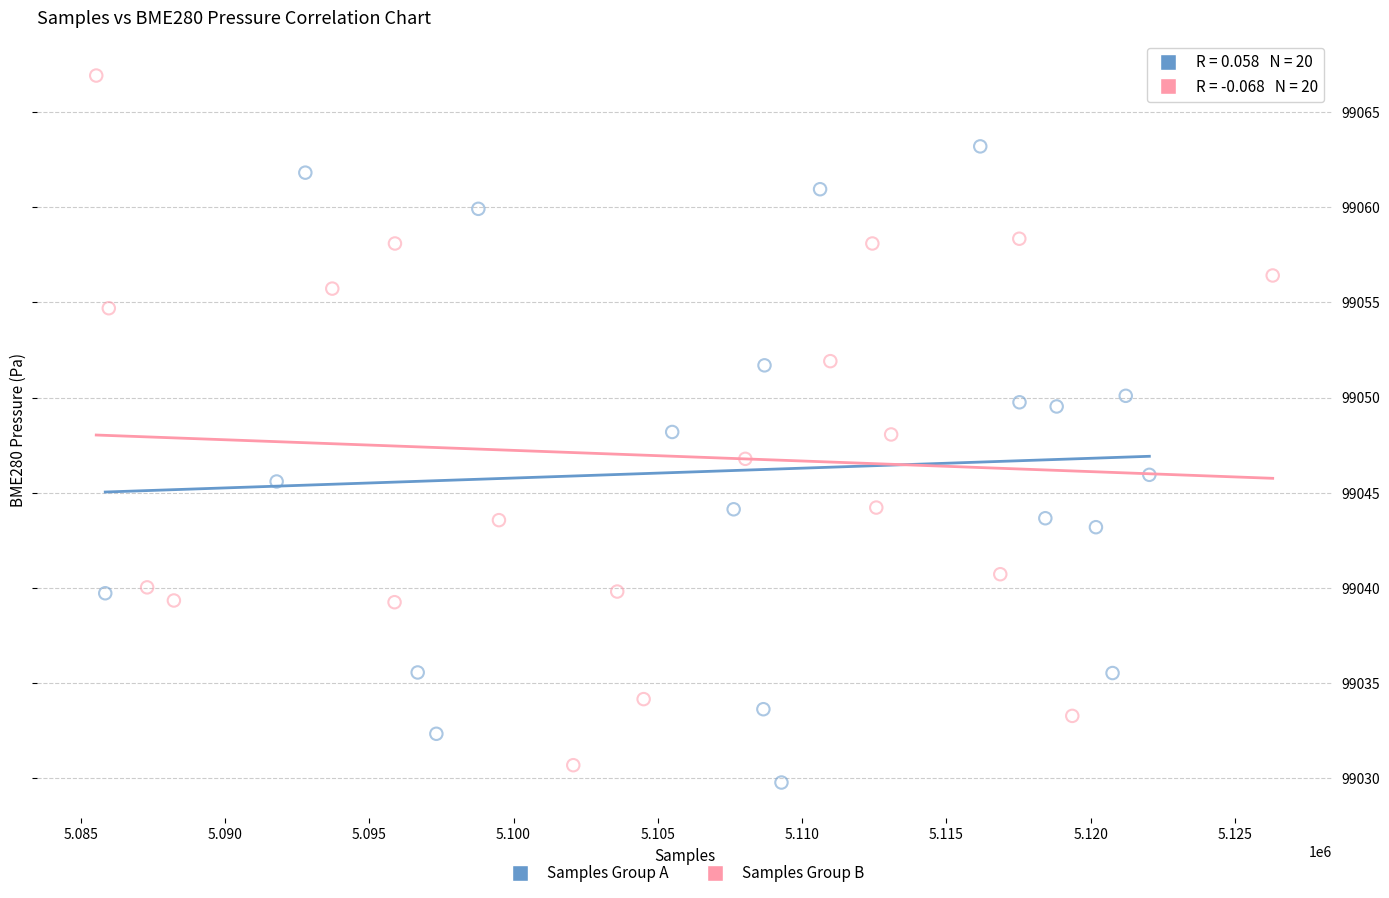

Which series has the widest spread of Y values?

Samples Group B